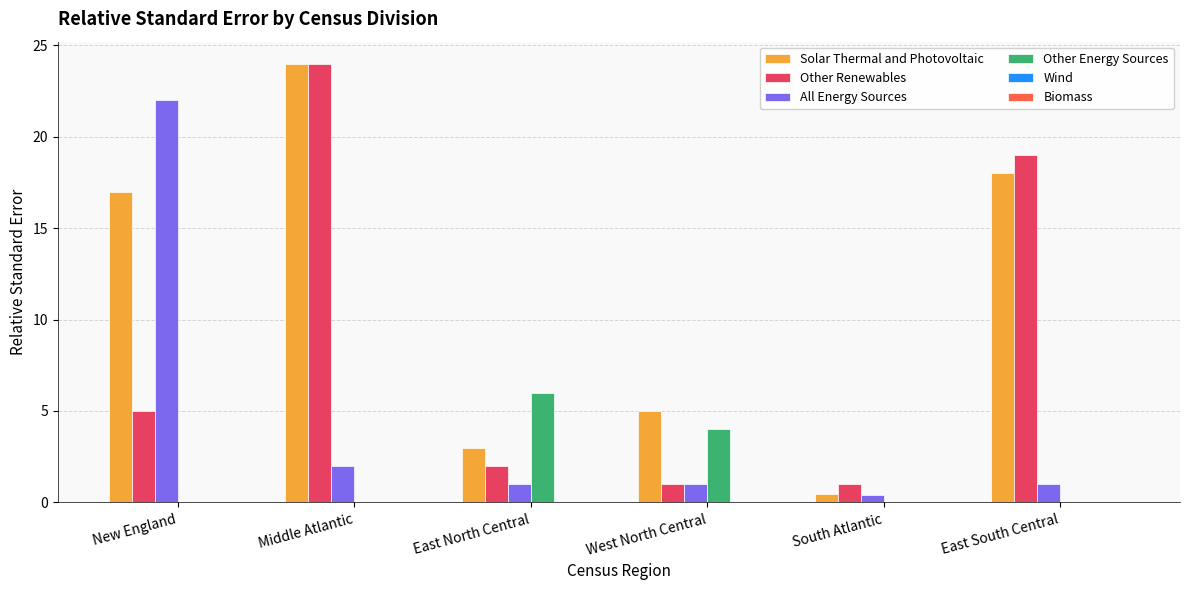

The Solar Thermal and Photovoltaic series shows 10.5 at New England. True or false?

False